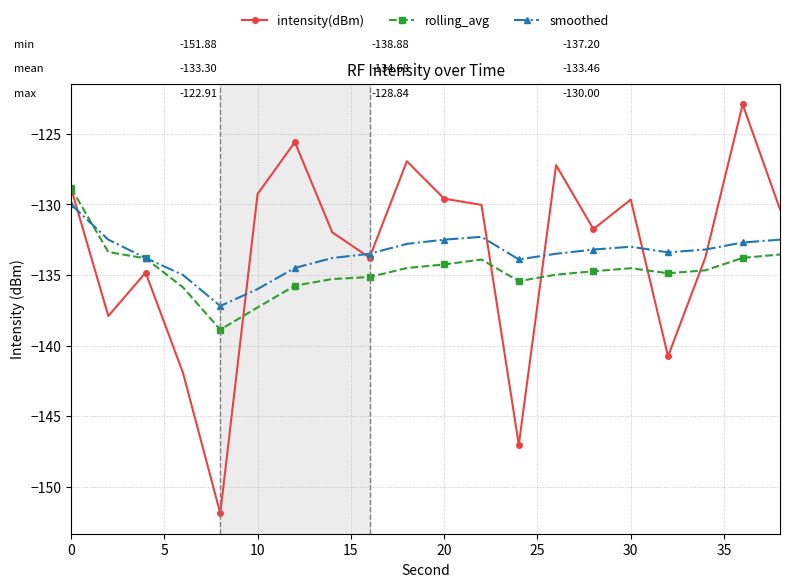

Count the number of categories in the chart.

20